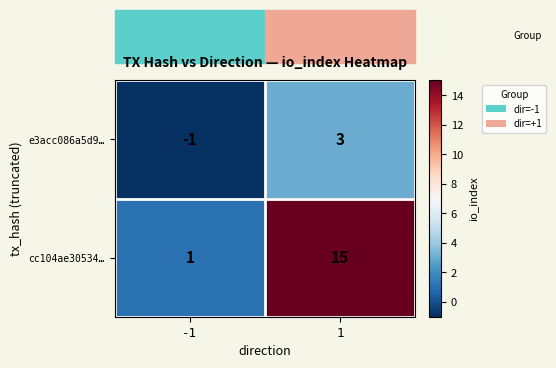

What is the sum of all cc104ae30534… values?

16